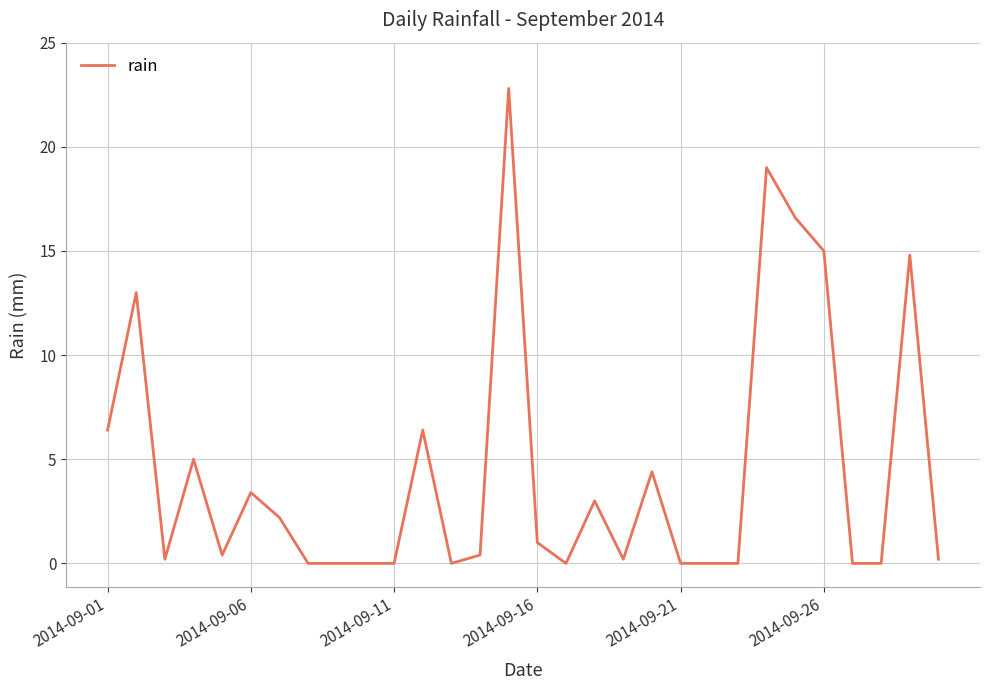

What is the greatest value displayed?

22.8